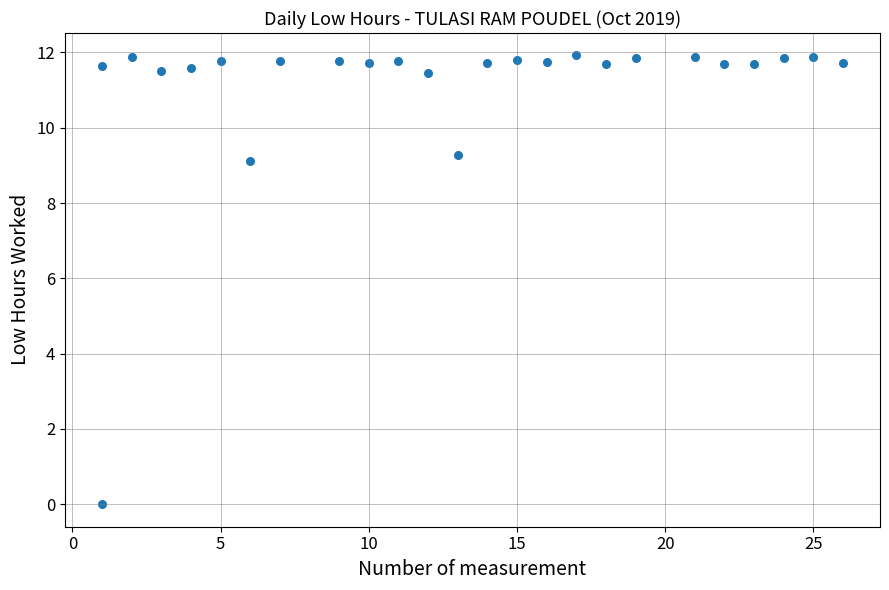

What is the range of X values (max minus min)?

25.0